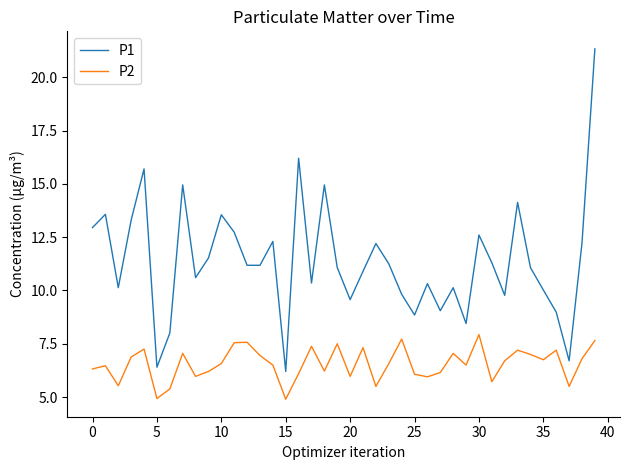

In P2, how many points are lower than both neighbors (excluding endpoints)?

12